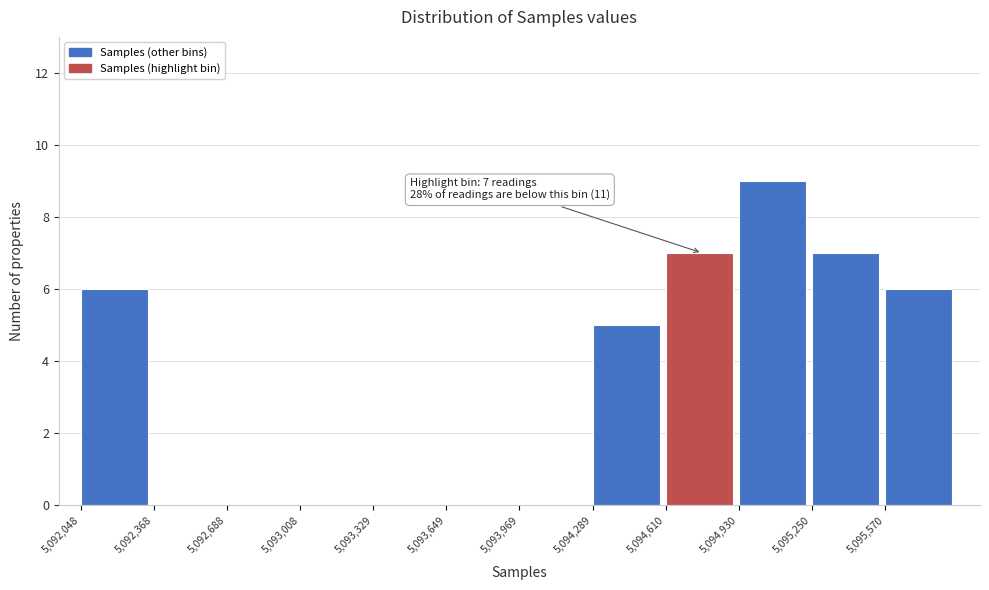

Over which range of the x-axis is the bar tallest?

5094950 to 5095250